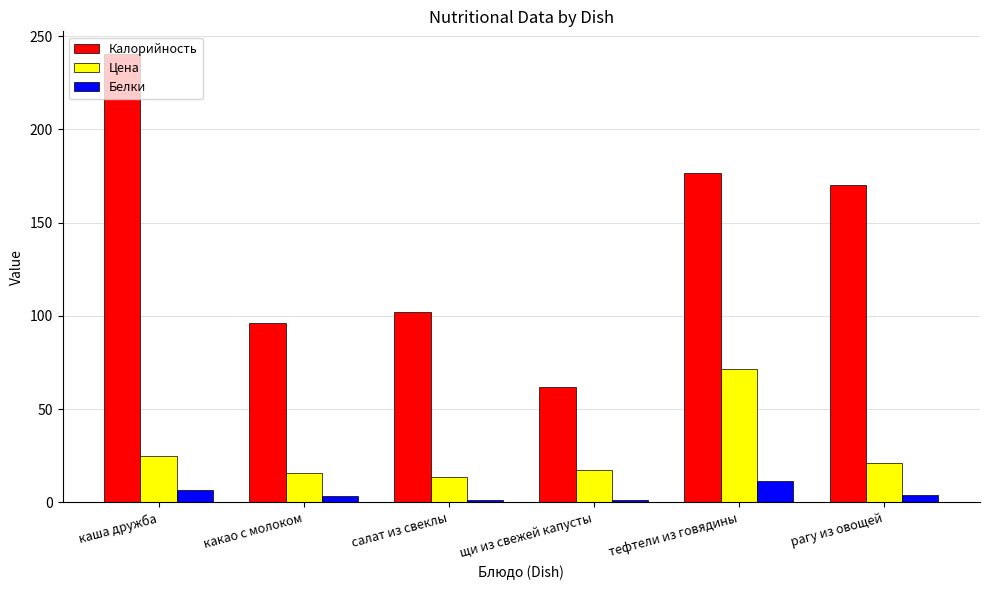

List the series in order of their peak value, lowest first.

Белки, Цена, Калорийность